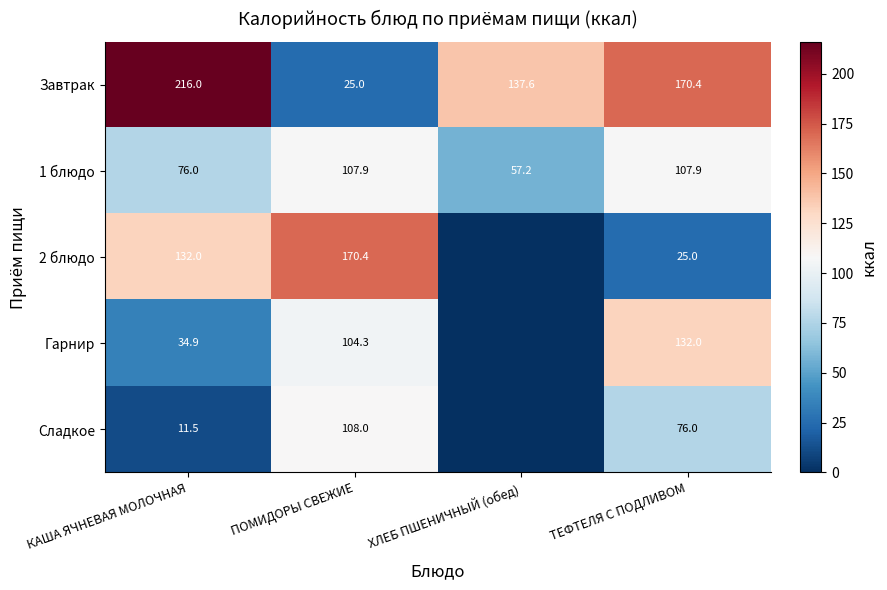

Which has a higher value, ПОМИДОРЫ СВЕЖИЕ or ХЛЕБ ПШЕНИЧНЫЙ (обед)?

ХЛЕБ ПШЕНИЧНЫЙ (обед)